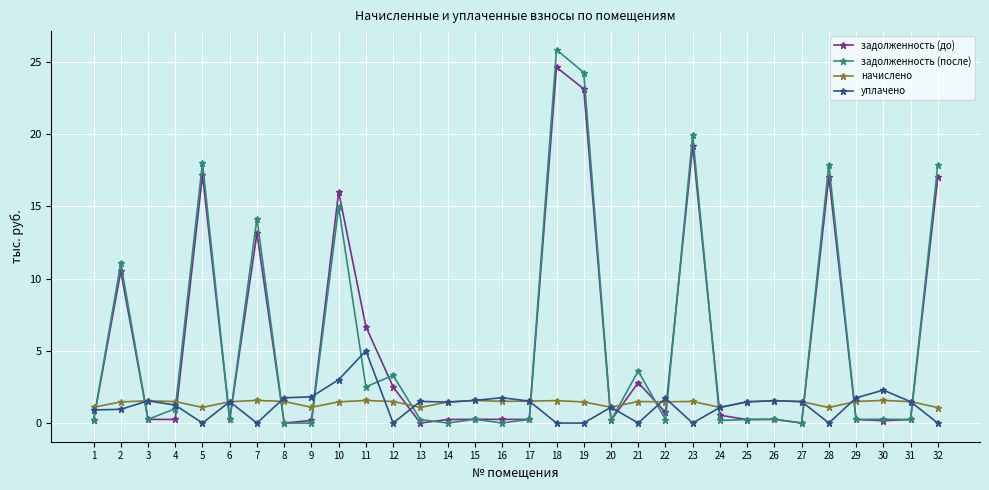

Count the number of data series in this chart.

4